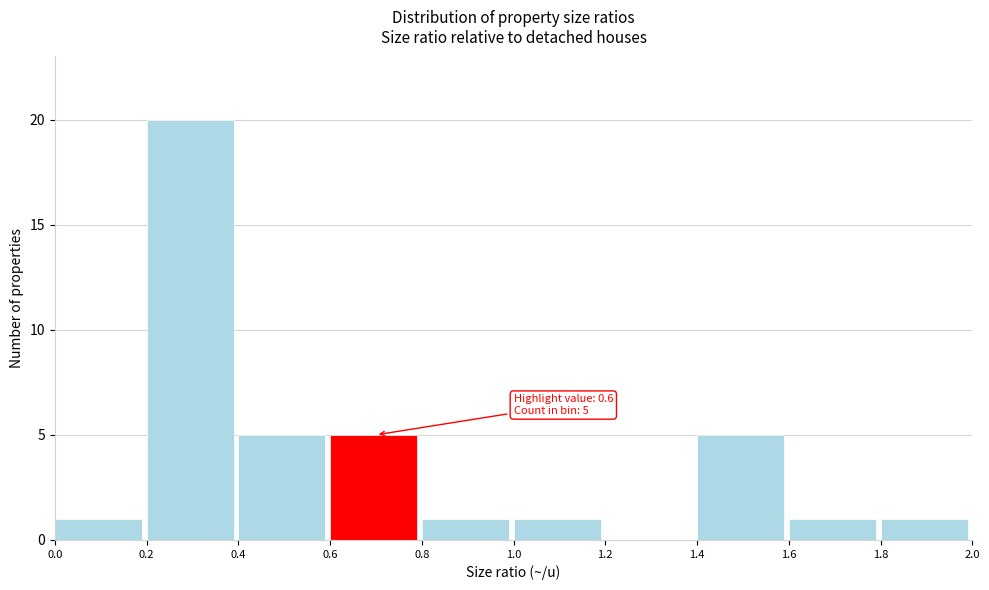

Which range on the x-axis has the tallest bar?

0.2 to 0.4